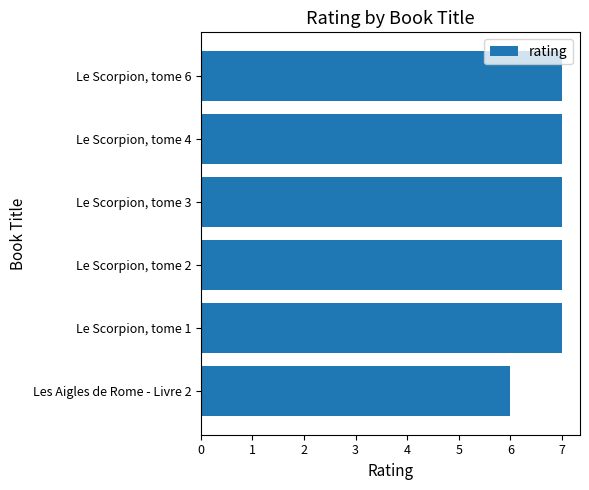

How many series are shown in this chart?

1